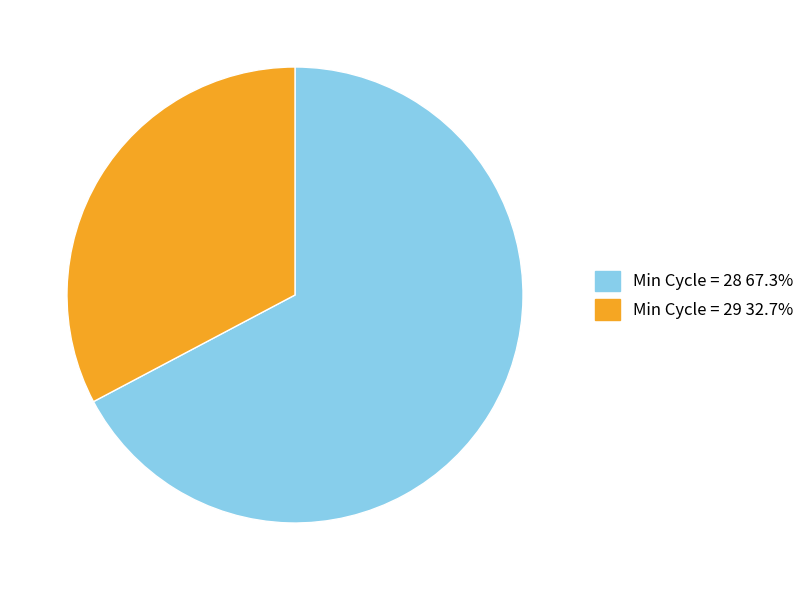

Is there a majority slice in this chart?

Yes